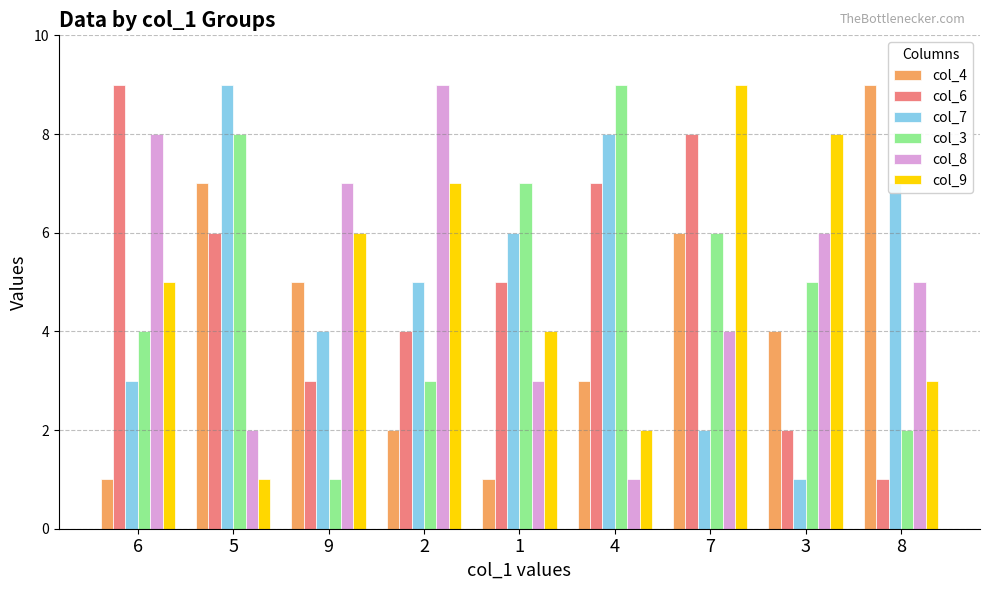

Count the number of data series in this chart.

6